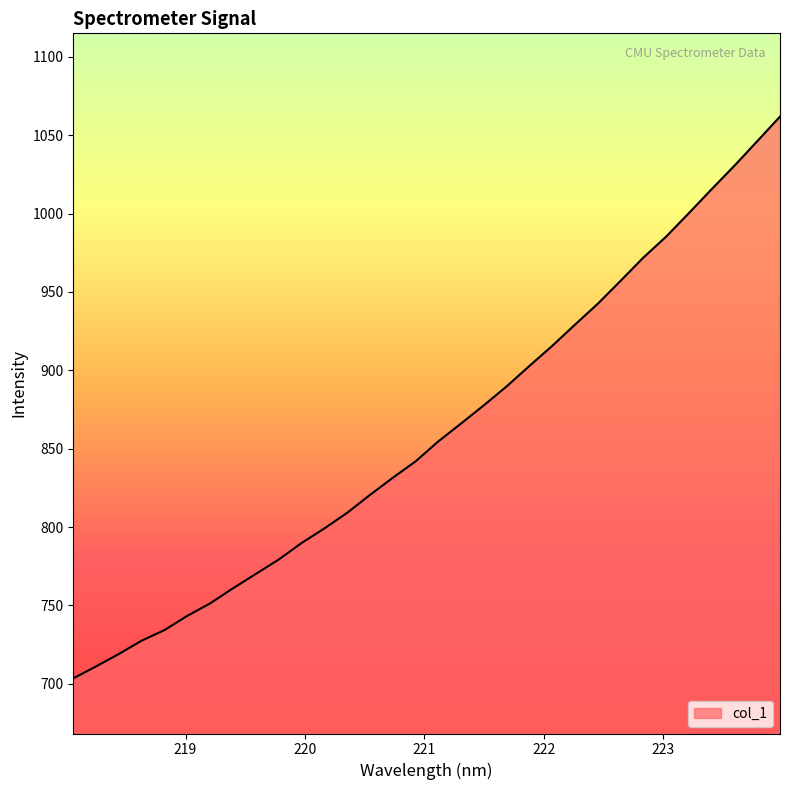

What is the difference between the maximum and minimum values?

358.4